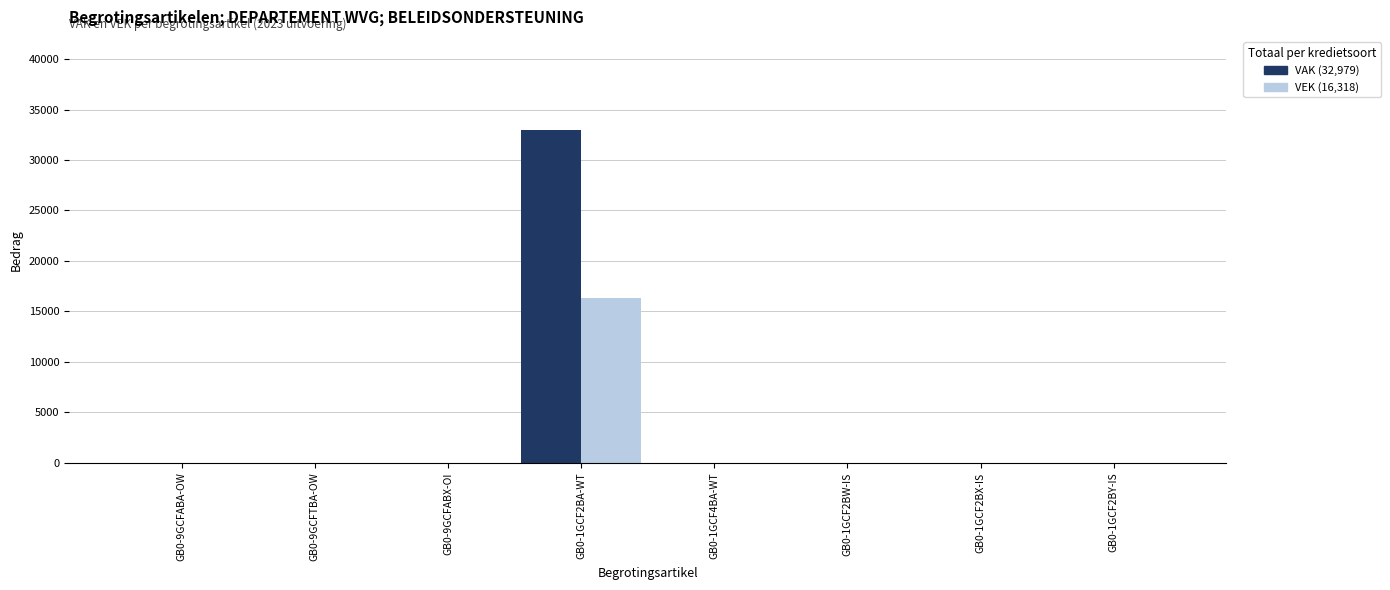

Which label corresponds to the largest value in the chart?

GB0-1GCF2BA-WT